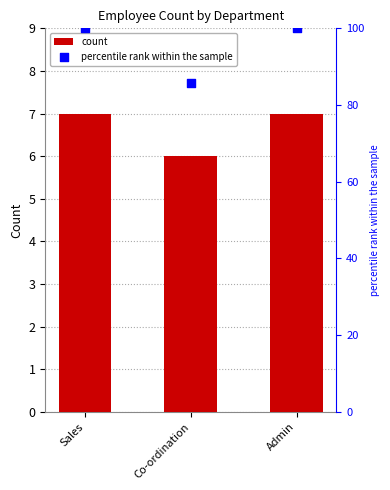

Which series reaches the maximum Y coordinate?

percentile rank within the sample